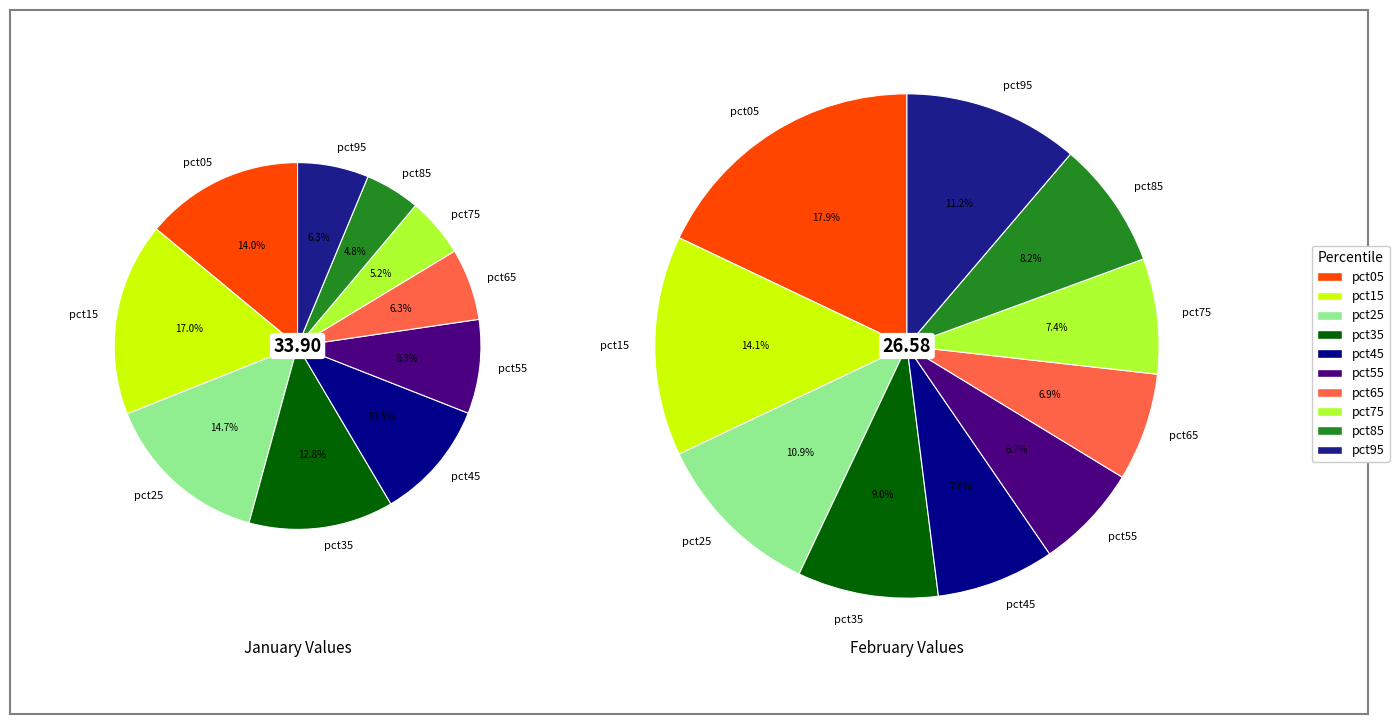

What percentage is the 2 slice, to the nearest percent?

15%